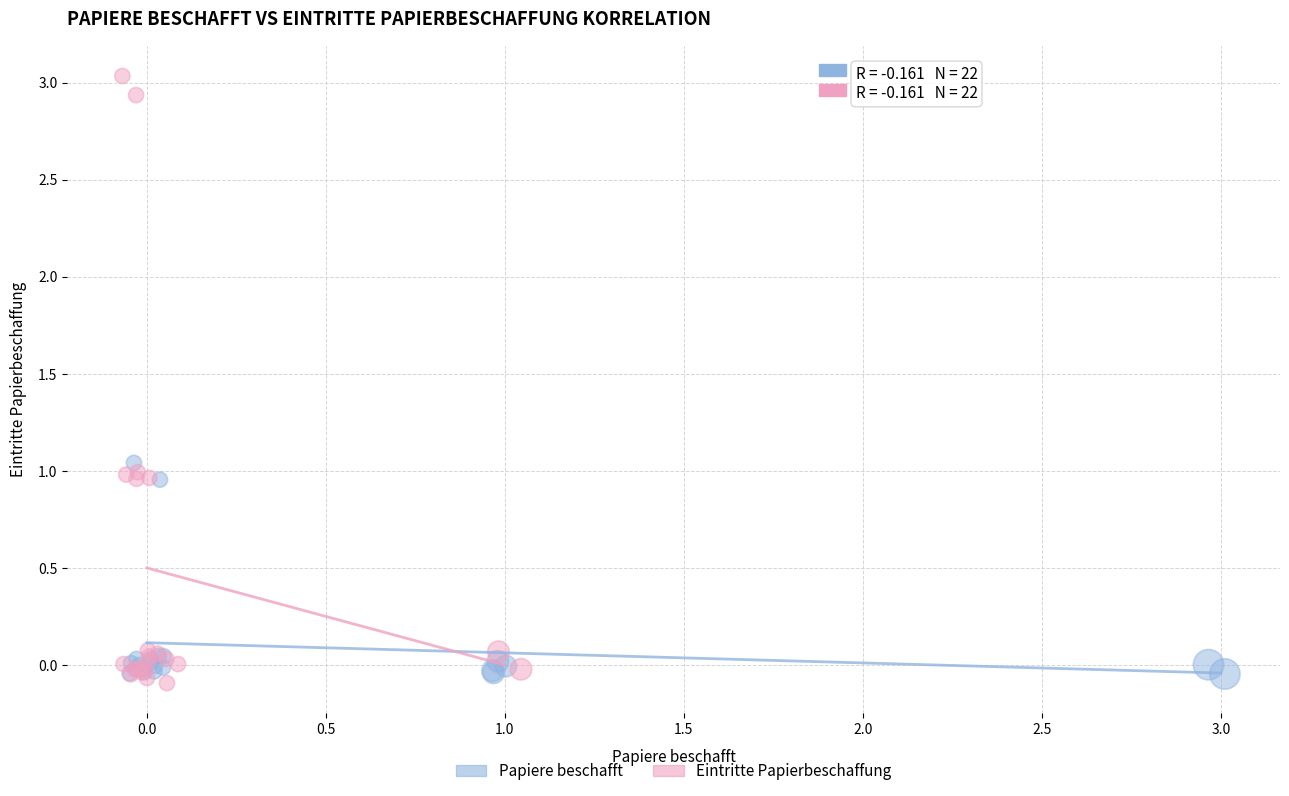

Which series reaches the minimum Y coordinate?

Eintritte Papierbeschaffung